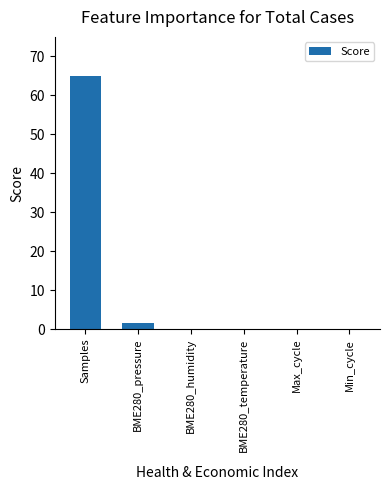

The value at Samples is 13.9. True or false?

False